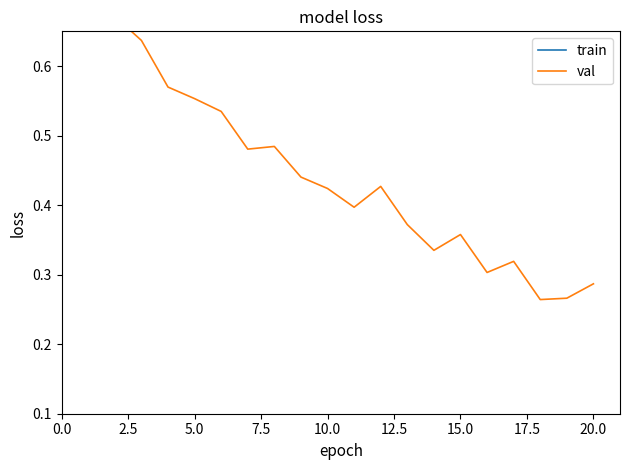

Is it true that train equals 0.7 at 10?

False